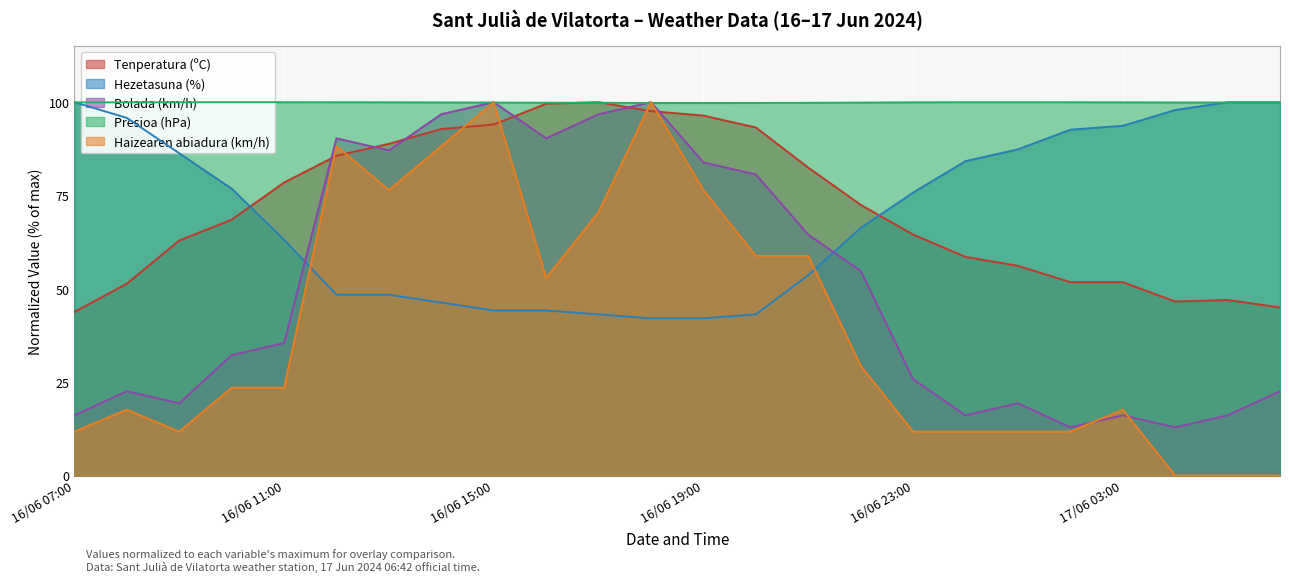

True or false: Hezetasuna (%) and Tenperatura (ºC) intersect in this chart.

True